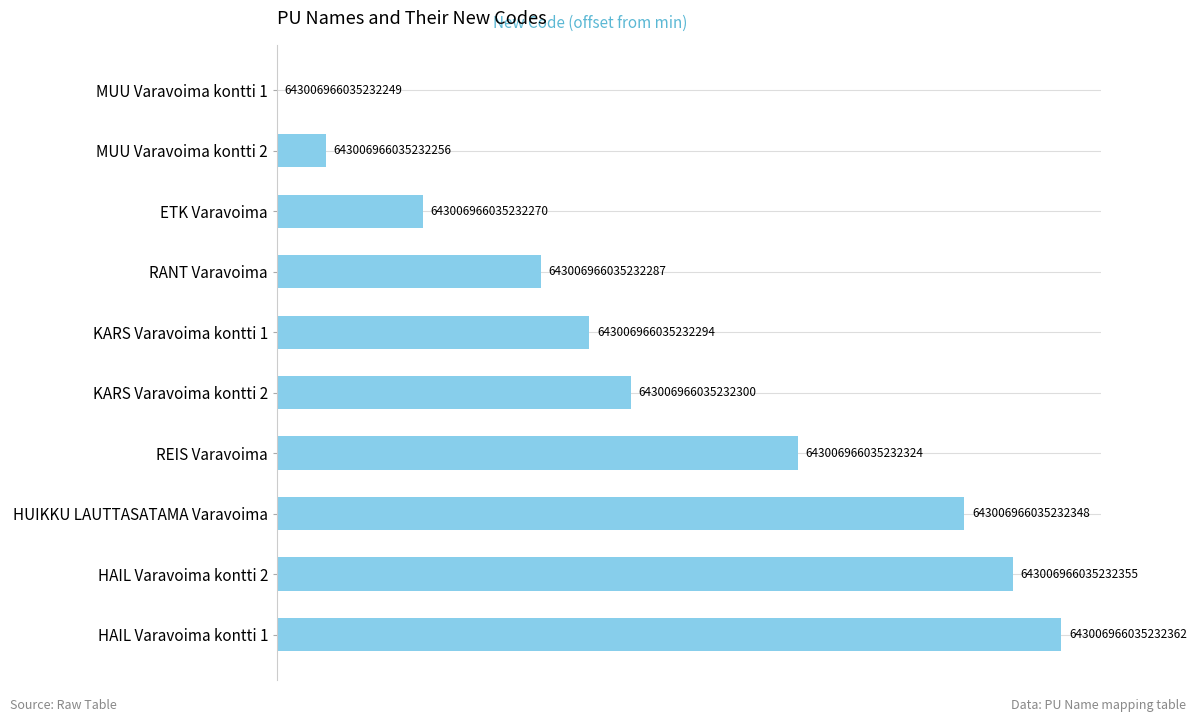

What is the difference between the maximum and second lowest values?

106